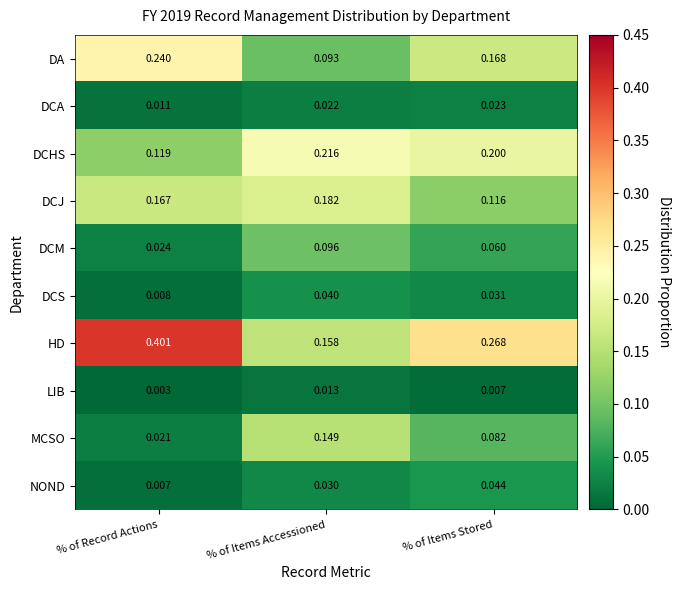

At which category does the chart reach its minimum across all series?

% of Record Actions